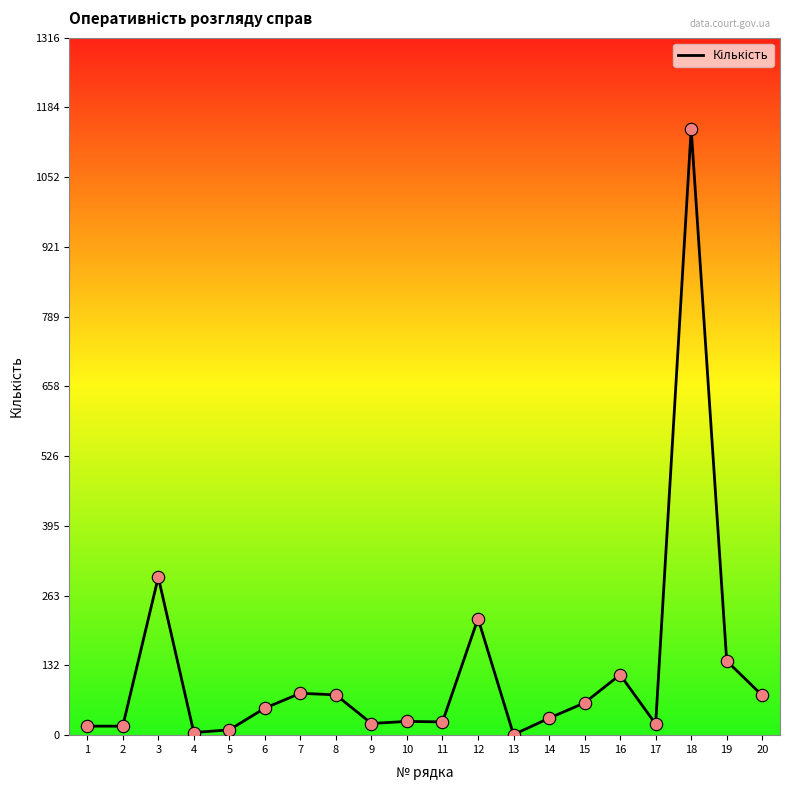

Between 4 and 20, which is larger?

20